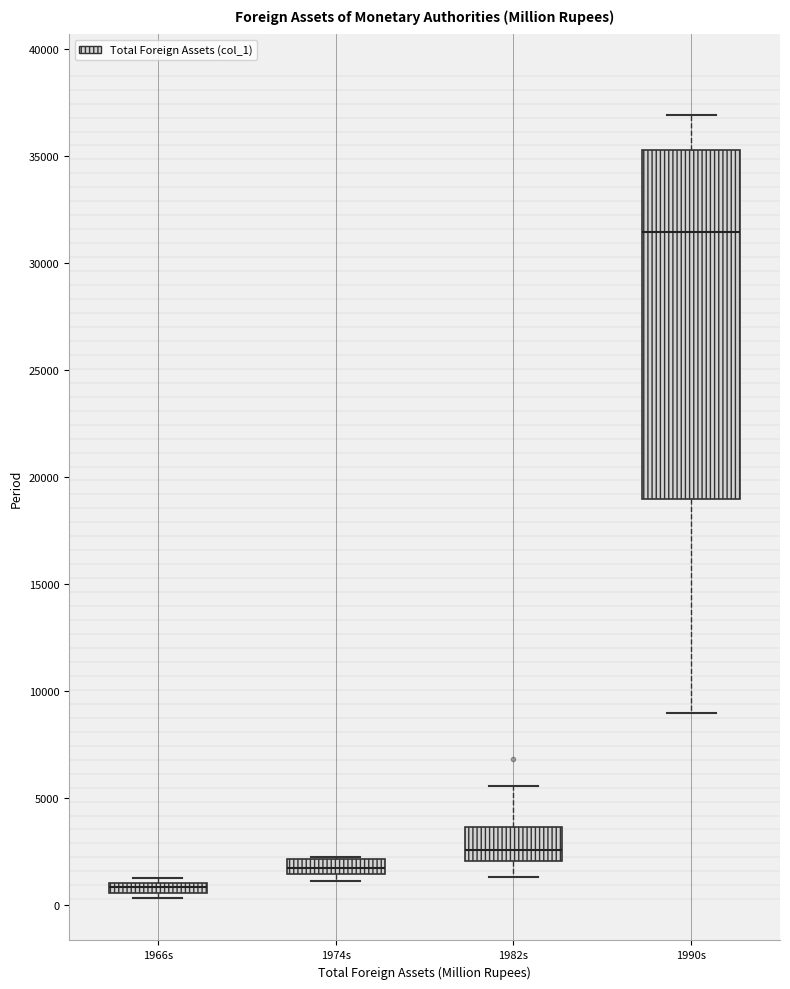

Comparing the boxes themselves (not the whiskers), which one is the tallest?

1990s